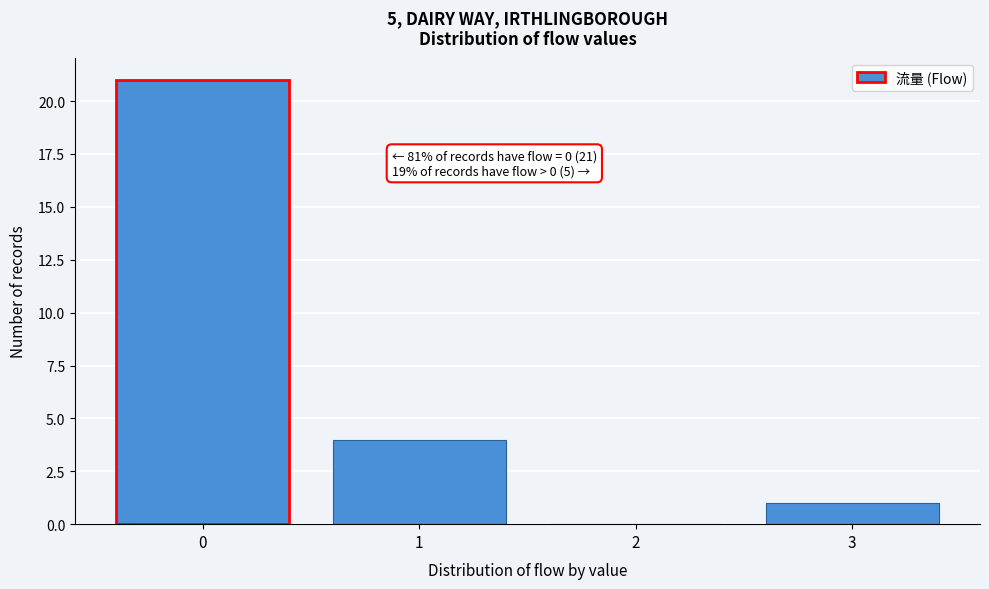

Reading right to left, extract all data points from this chart.

3=1	2=0	1=4	0=21